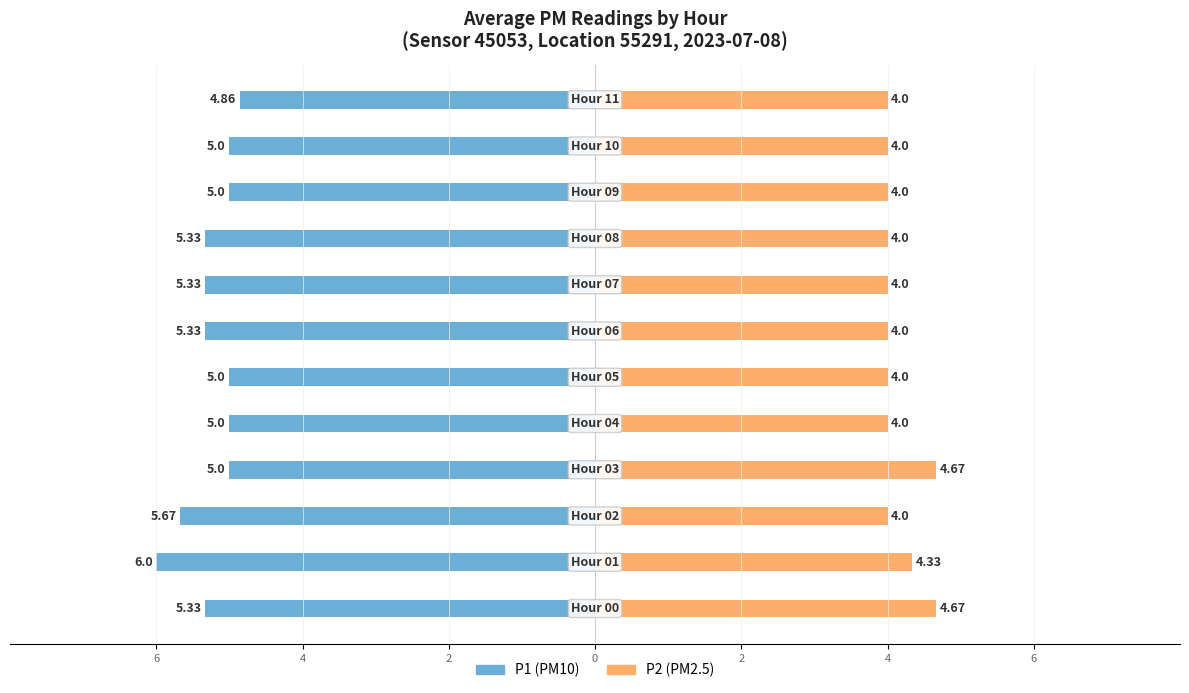

What is the minimum value for P2 (PM2.5)?

4.0